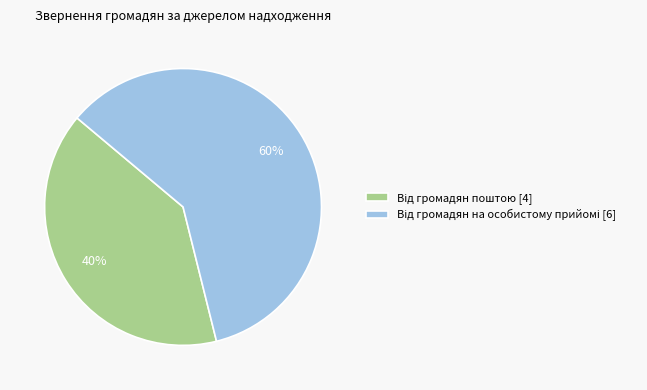

To the nearest percent, what is the average slice percentage?

50%